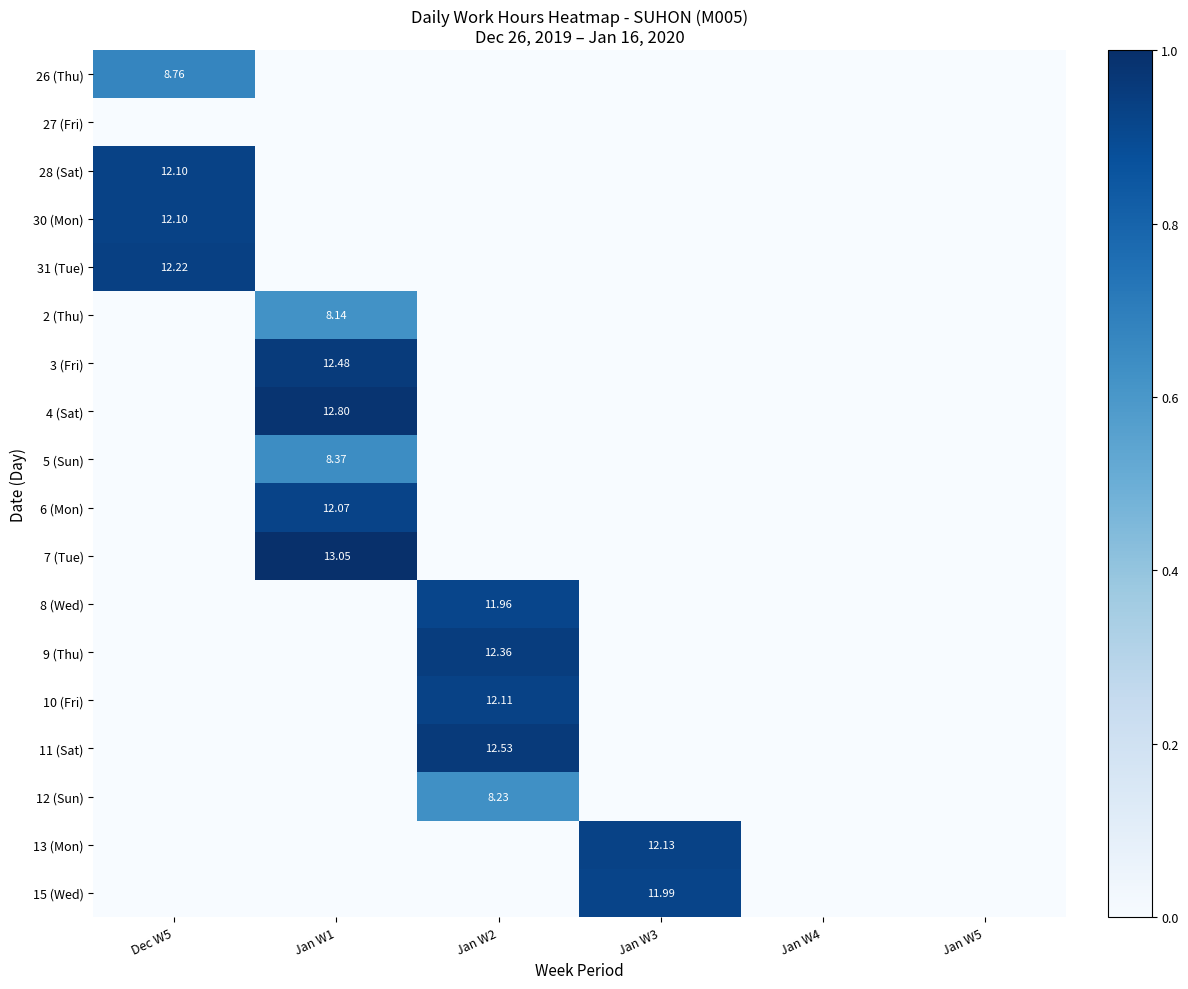

Where is 11 (Sat) nearest to the value 0?

Dec W5